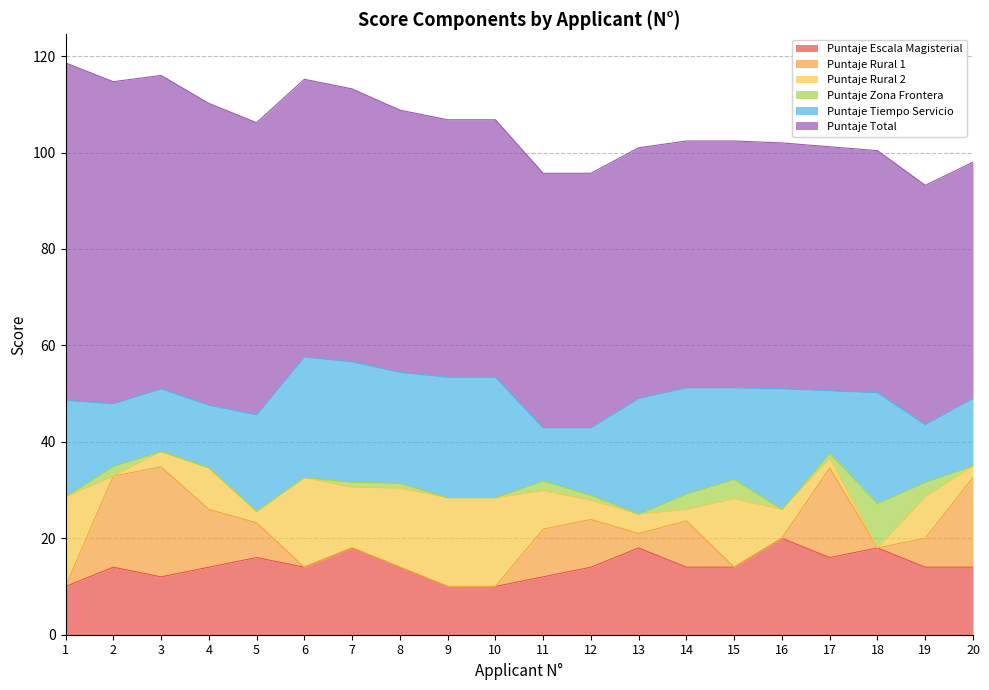

What is the difference between the Puntaje Tiempo Servicio values at 3 and 5?

7.0